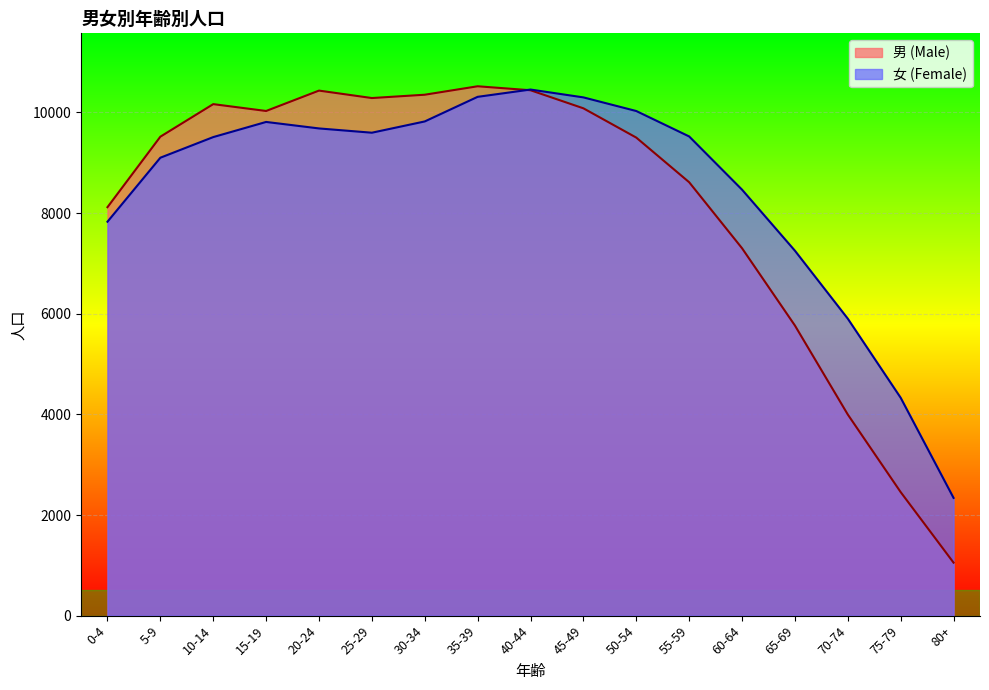

Which has a higher value, 50-54 or 60-64?

50-54